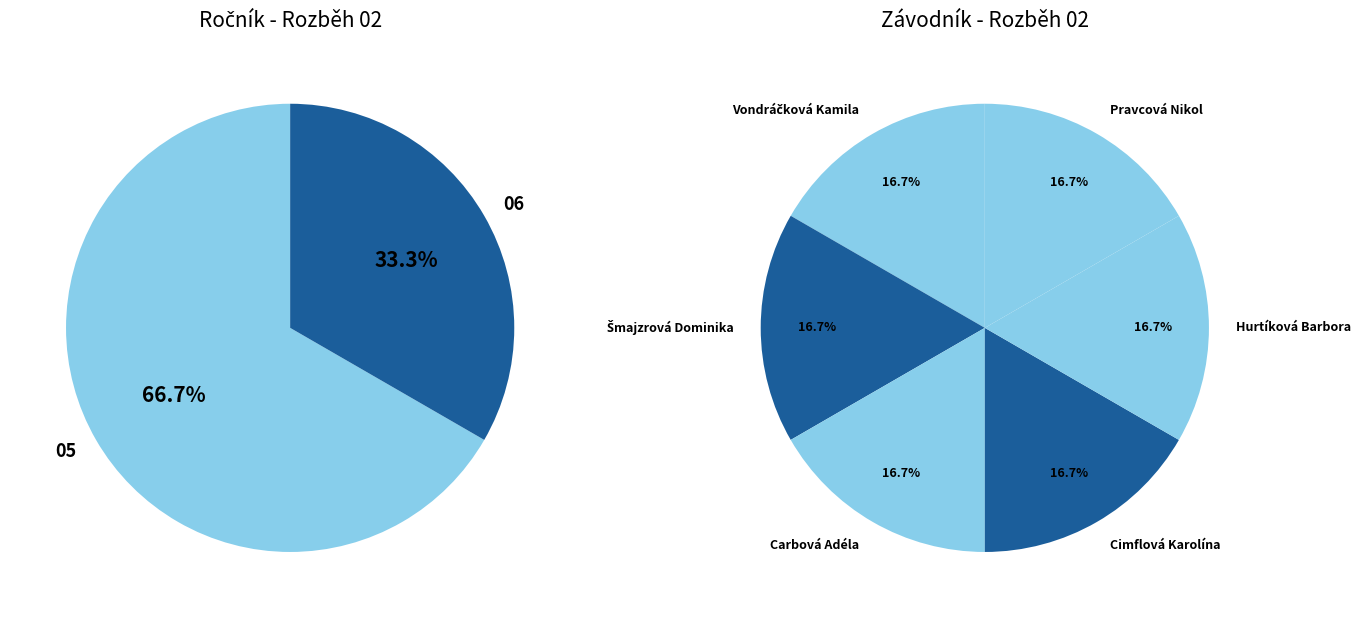

Between Hurtíková Barbora and Šmajzrová Dominika, which is larger?

Šmajzrová Dominika